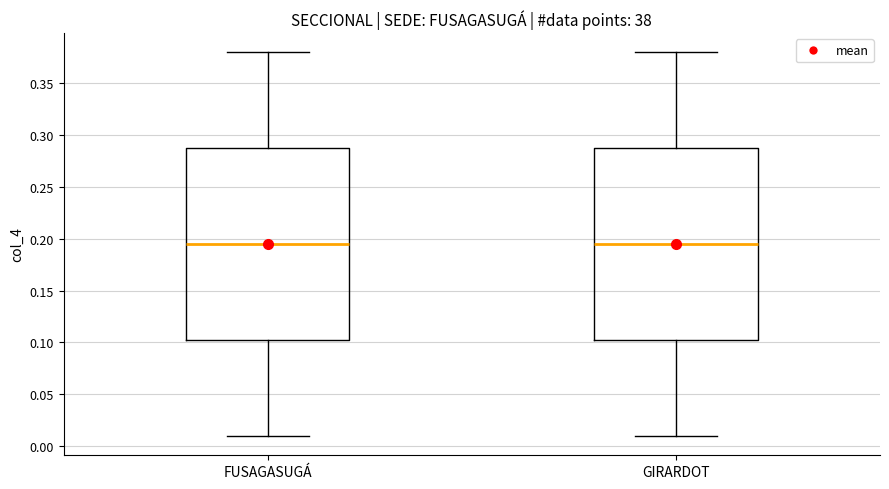

Reading left to right, transcribe this box plot: for each box, give where its median line is, the range the box spans, and where its two whiskers end, as read against the y-axis. The values are not printed on the chart, so give them approximately, as read against the axis.

FUSAGASUGÁ: median 0.195, box 0.105 to 0.290, whiskers 0.010 to 0.380
GIRARDOT: median 0.195, box 0.105 to 0.290, whiskers 0.010 to 0.380